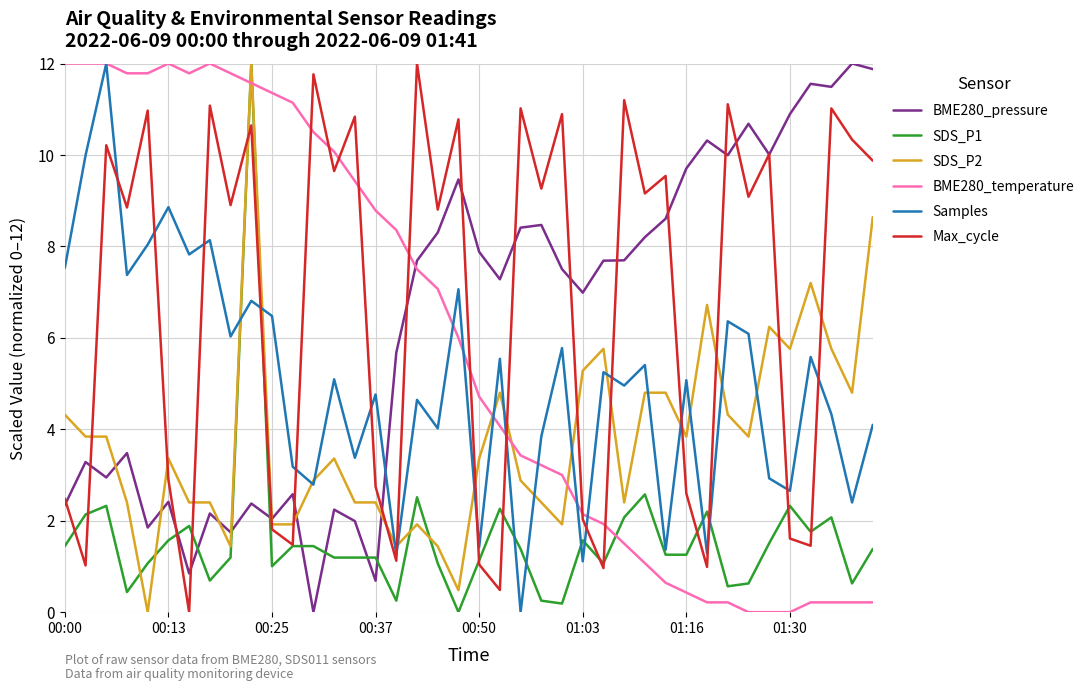

How many lines are shown in the chart?

6